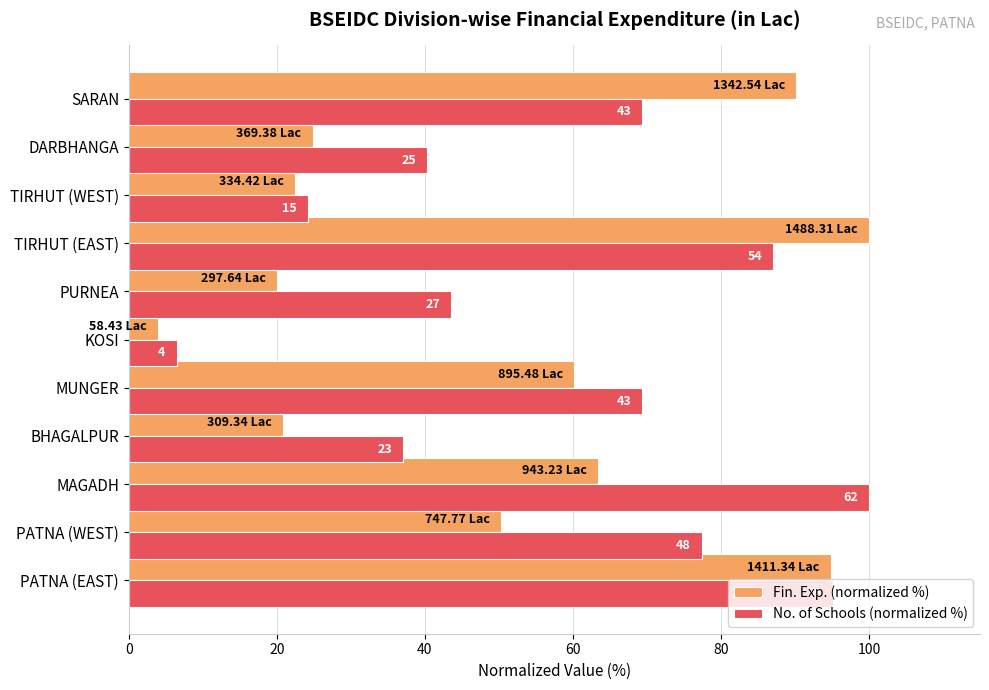

List the series in order of their peak value, highest first.

Fin. Exp. (normalized %), No. of Schools (normalized %)